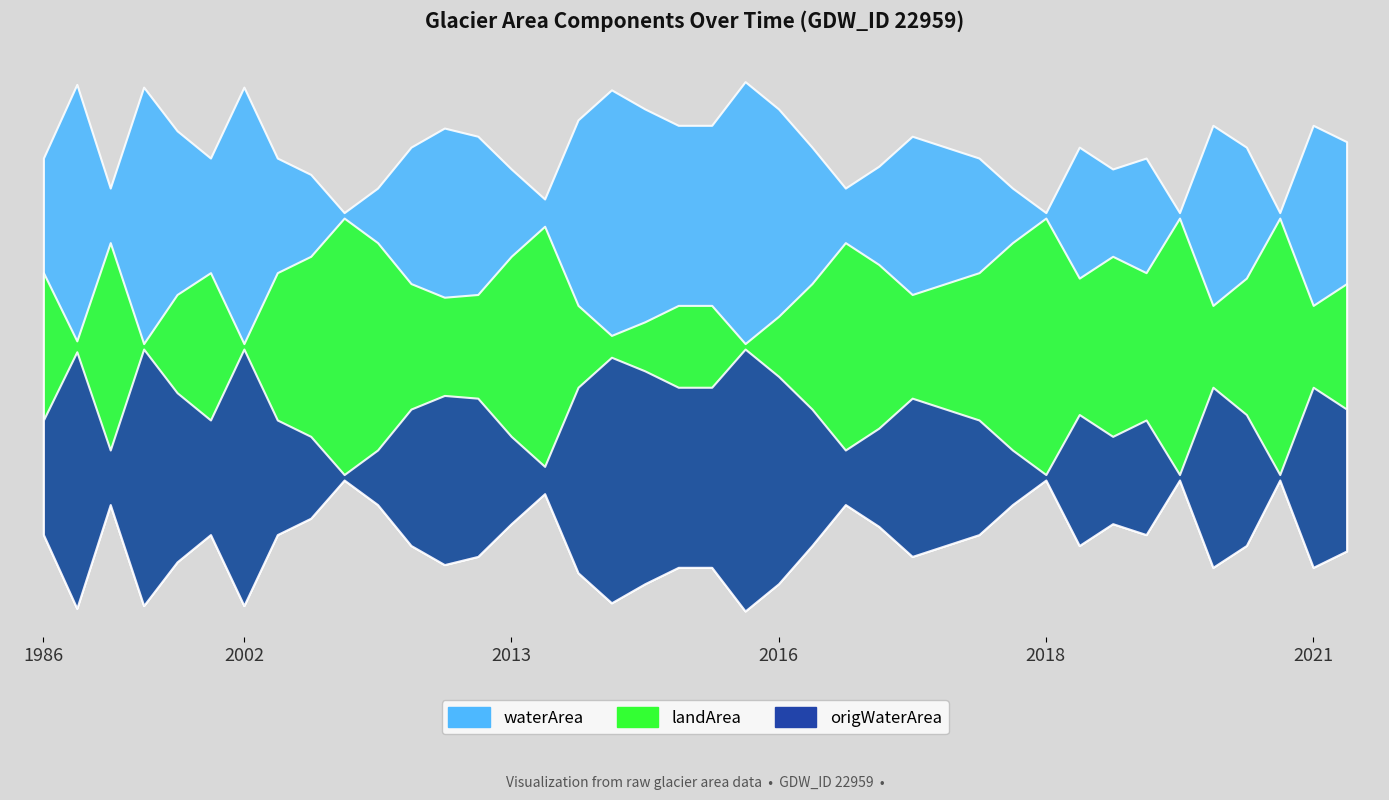

What is the sum of all waterArea values?

9.7